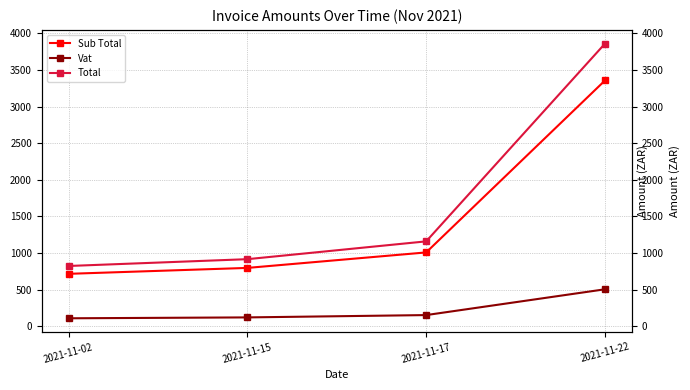

What are all the series names shown in the legend?

Sub Total, Vat, Total